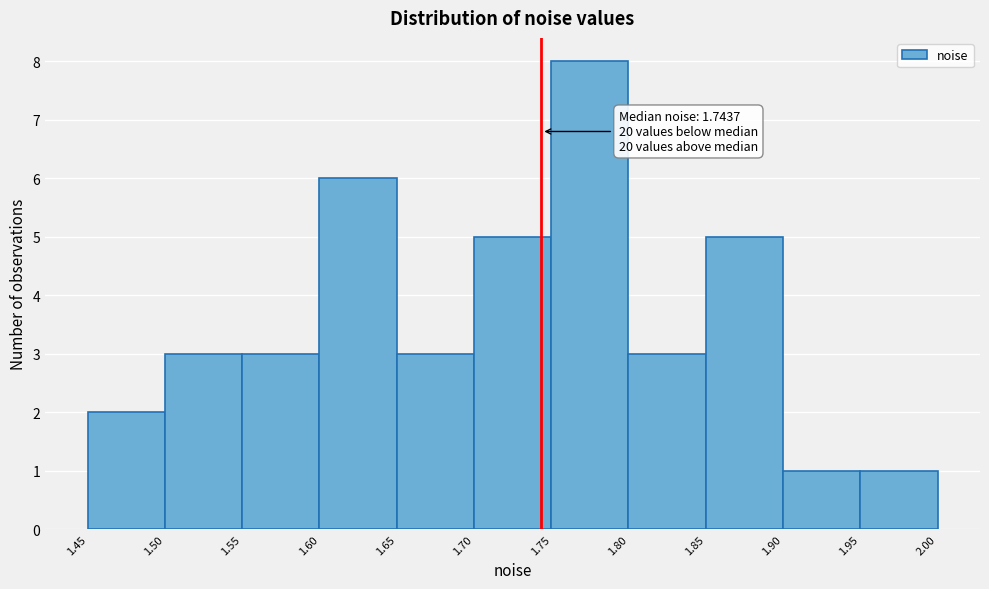

Over which range of the x-axis is the bar tallest?

1.75 to 1.80